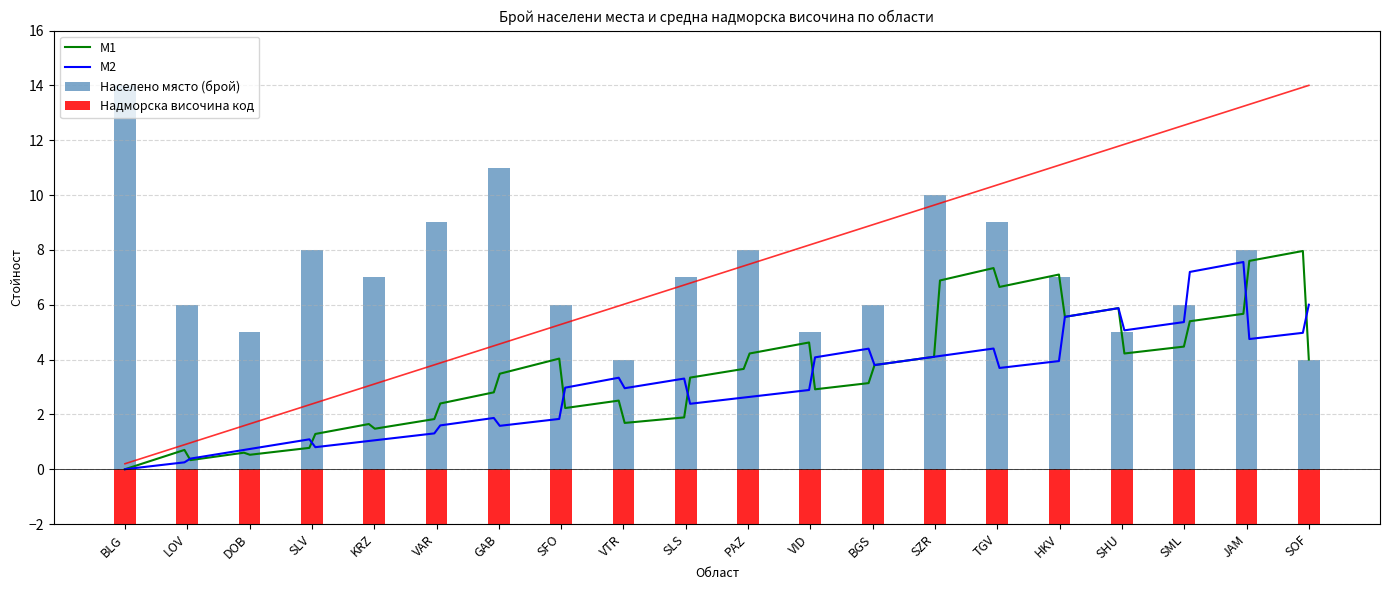

How many categories are shown in the chart?

20